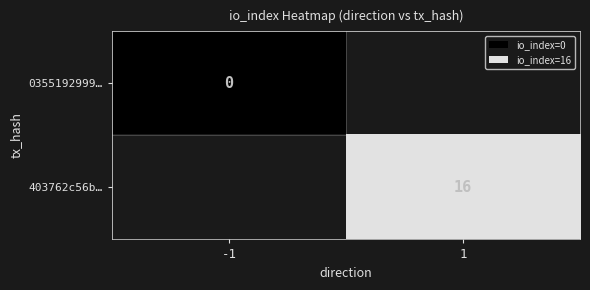

True or false: 403762c56b… has a value of 7 at 1.

False